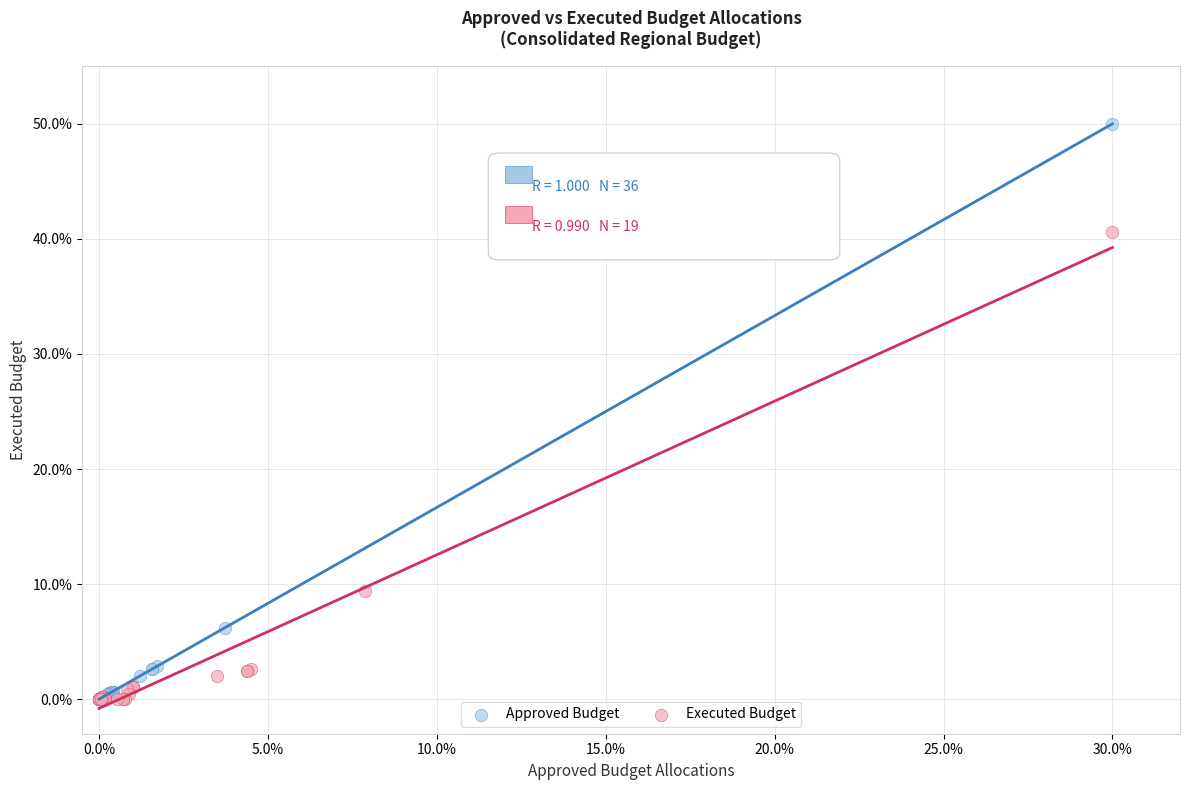

Which series has the largest Y range (max minus min)?

Approved Budget